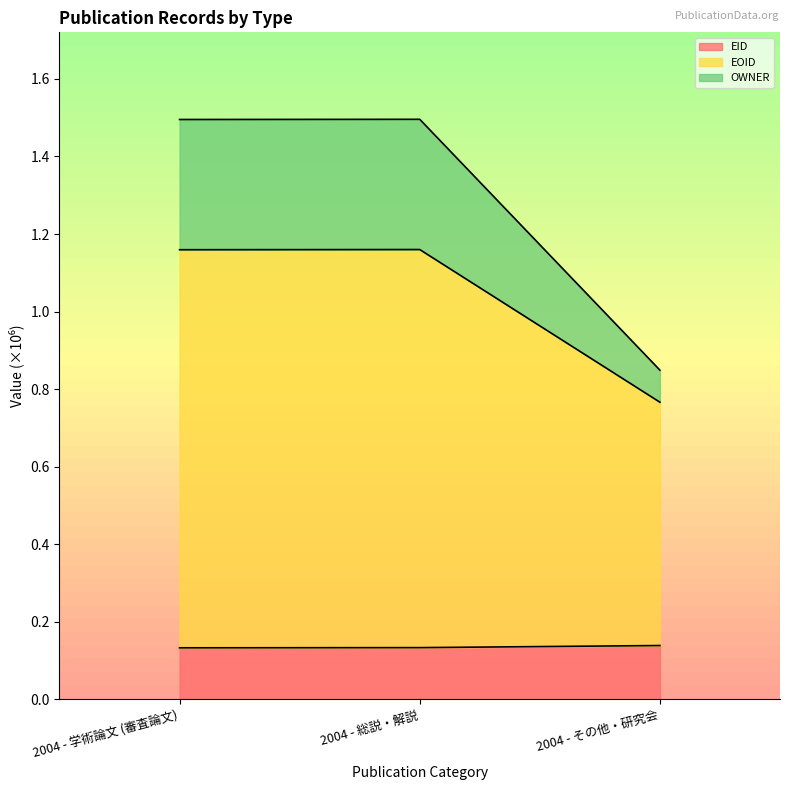

True or false: OWNER has a value of 0.8 at 2004 - その他・研究会.

True